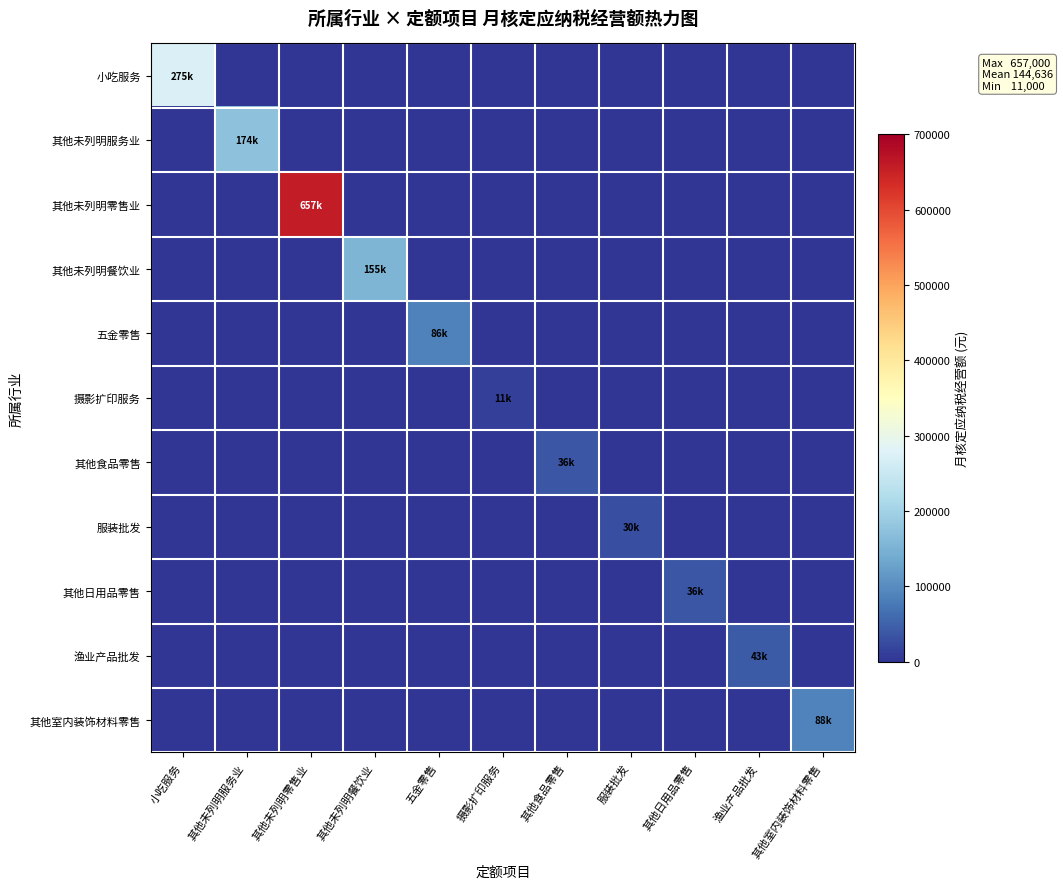

Reading right to left, what are all the values shown in this chart?

小吃服务: 其他室内装饰材料零售=0	渔业产品批发=0	其他日用品零售=0	服装批发=0	其他食品零售=0	摄影扩印服务=0	五金零售=0	其他未列明餐饮业=0	其他未列明零售业=0	其他未列明服务业=0	小吃服务=275000
其他未列明服务业: 其他室内装饰材料零售=0	渔业产品批发=0	其他日用品零售=0	服装批发=0	其他食品零售=0	摄影扩印服务=0	五金零售=0	其他未列明餐饮业=0	其他未列明零售业=0	其他未列明服务业=174000	小吃服务=0
其他未列明零售业: 其他室内装饰材料零售=0	渔业产品批发=0	其他日用品零售=0	服装批发=0	其他食品零售=0	摄影扩印服务=0	五金零售=0	其他未列明餐饮业=0	其他未列明零售业=657000	其他未列明服务业=0	小吃服务=0
其他未列明餐饮业: 其他室内装饰材料零售=0	渔业产品批发=0	其他日用品零售=0	服装批发=0	其他食品零售=0	摄影扩印服务=0	五金零售=0	其他未列明餐饮业=155000	其他未列明零售业=0	其他未列明服务业=0	小吃服务=0
五金零售: 其他室内装饰材料零售=0	渔业产品批发=0	其他日用品零售=0	服装批发=0	其他食品零售=0	摄影扩印服务=0	五金零售=86000	其他未列明餐饮业=0	其他未列明零售业=0	其他未列明服务业=0	小吃服务=0
摄影扩印服务: 其他室内装饰材料零售=0	渔业产品批发=0	其他日用品零售=0	服装批发=0	其他食品零售=0	摄影扩印服务=11000	五金零售=0	其他未列明餐饮业=0	其他未列明零售业=0	其他未列明服务业=0	小吃服务=0
其他食品零售: 其他室内装饰材料零售=0	渔业产品批发=0	其他日用品零售=0	服装批发=0	其他食品零售=36000	摄影扩印服务=0	五金零售=0	其他未列明餐饮业=0	其他未列明零售业=0	其他未列明服务业=0	小吃服务=0
服装批发: 其他室内装饰材料零售=0	渔业产品批发=0	其他日用品零售=0	服装批发=30000	其他食品零售=0	摄影扩印服务=0	五金零售=0	其他未列明餐饮业=0	其他未列明零售业=0	其他未列明服务业=0	小吃服务=0
其他日用品零售: 其他室内装饰材料零售=0	渔业产品批发=0	其他日用品零售=36000	服装批发=0	其他食品零售=0	摄影扩印服务=0	五金零售=0	其他未列明餐饮业=0	其他未列明零售业=0	其他未列明服务业=0	小吃服务=0
渔业产品批发: 其他室内装饰材料零售=0	渔业产品批发=43000	其他日用品零售=0	服装批发=0	其他食品零售=0	摄影扩印服务=0	五金零售=0	其他未列明餐饮业=0	其他未列明零售业=0	其他未列明服务业=0	小吃服务=0
其他室内装饰材料零售: 其他室内装饰材料零售=88000	渔业产品批发=0	其他日用品零售=0	服装批发=0	其他食品零售=0	摄影扩印服务=0	五金零售=0	其他未列明餐饮业=0	其他未列明零售业=0	其他未列明服务业=0	小吃服务=0